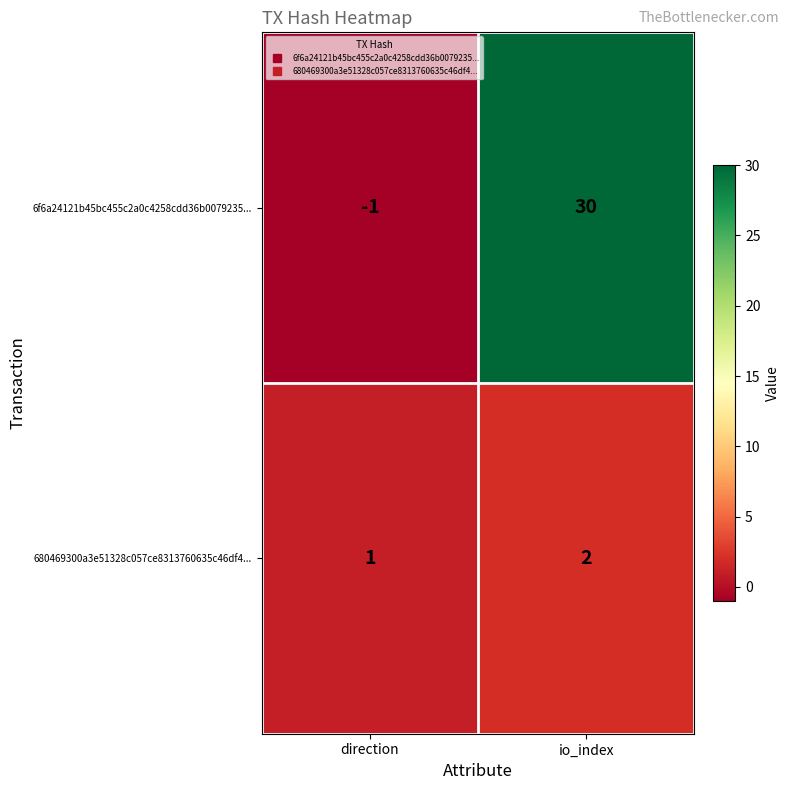

Which series has the largest total across all categories?

6f6a24121b45bc455c2a0c4258cdd36b0079235...